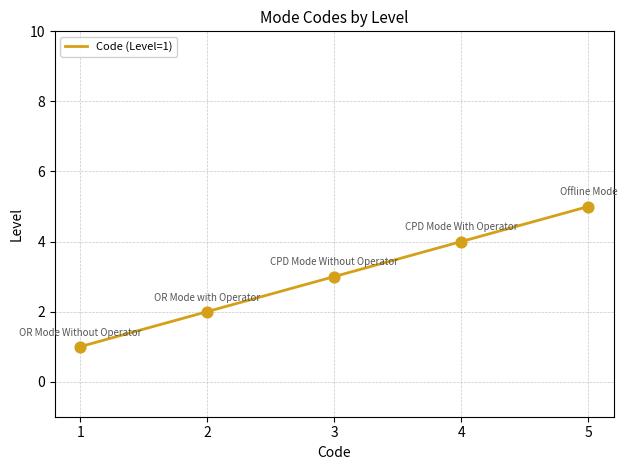

Approximately how many times larger is the value at 2 compared to 1?

2.0